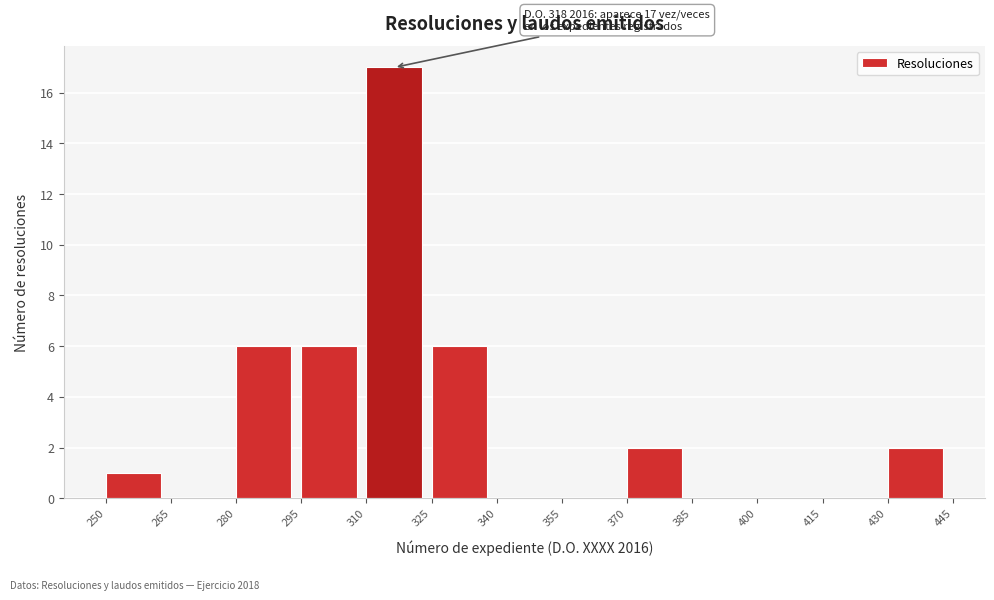

Over which range of the x-axis is the bar tallest?

310 to 325